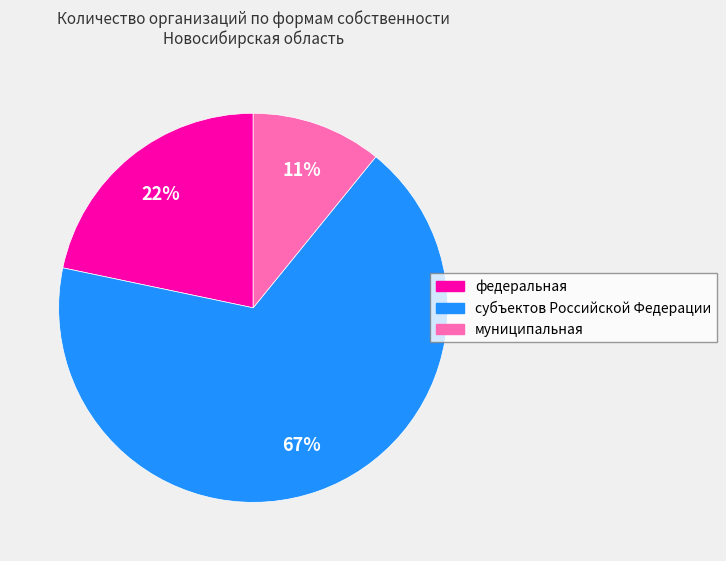

Combined, do федеральная and муниципальная account for over 50%?

No